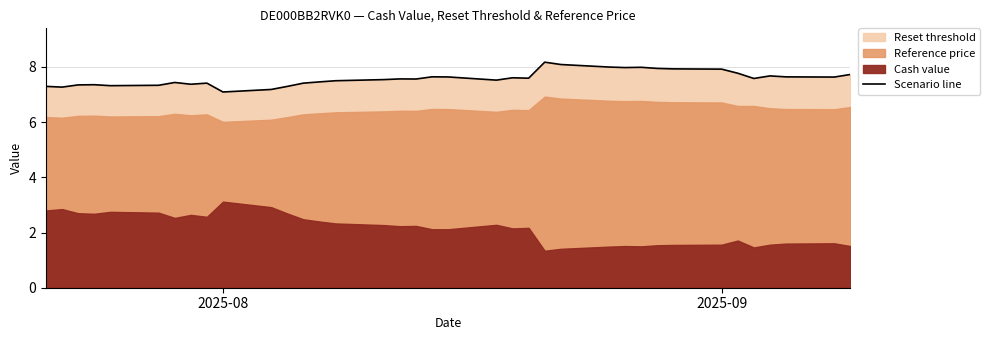

What is the highest value of the Scenario line series?

8.2